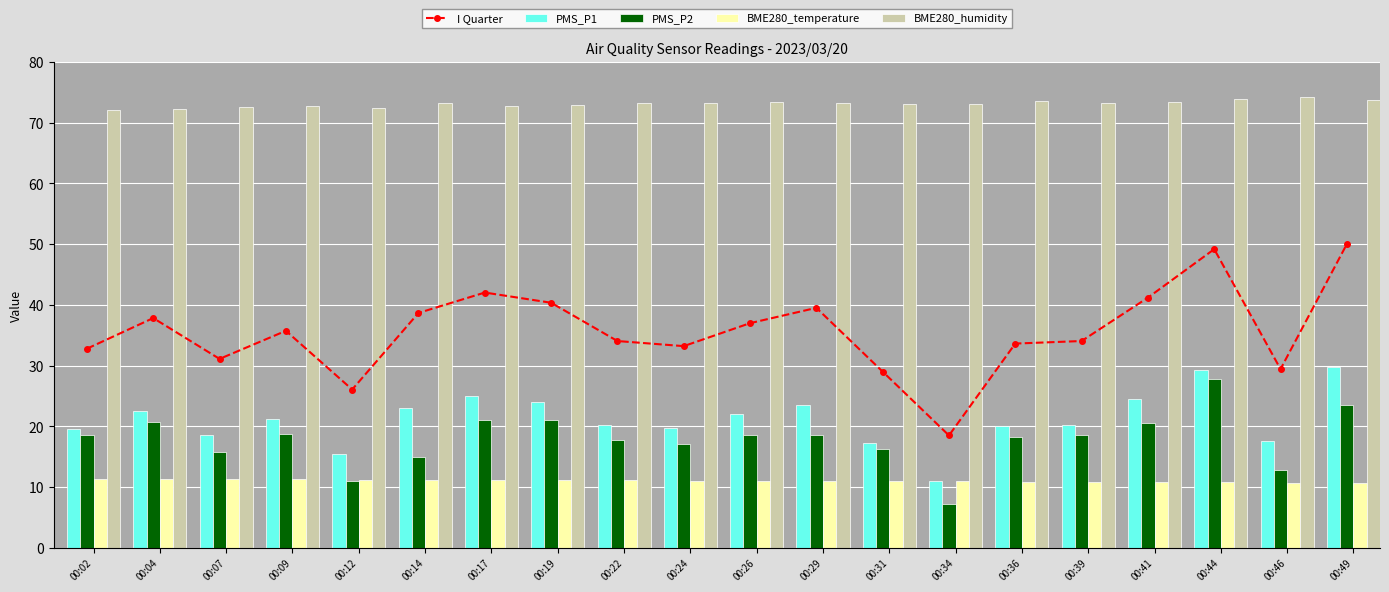

What is the greatest value displayed?

74.2